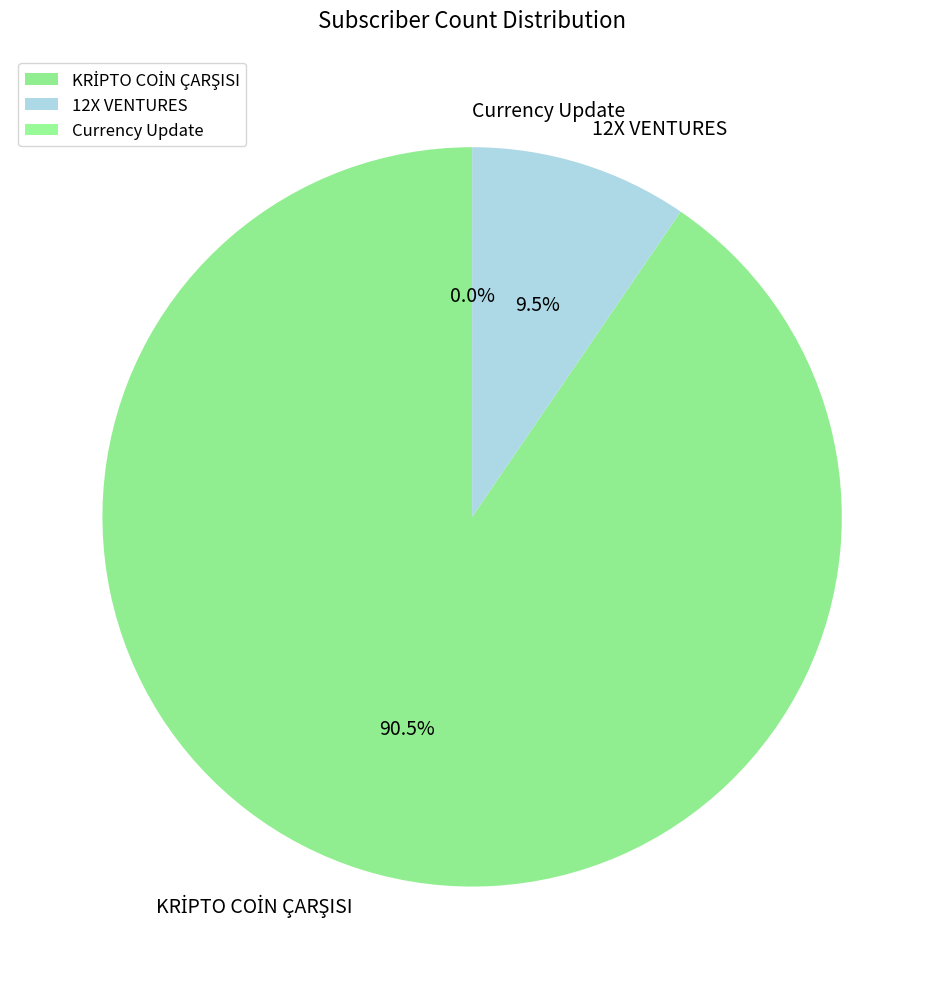

How much of the chart is everything except 12X VENTURES?

90.5%